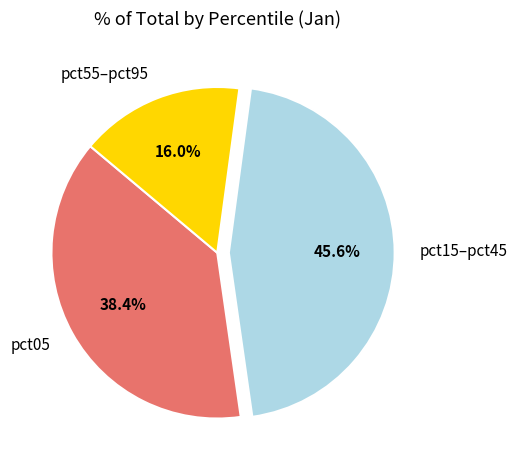

How much of the chart is everything except pct05?

61.6%